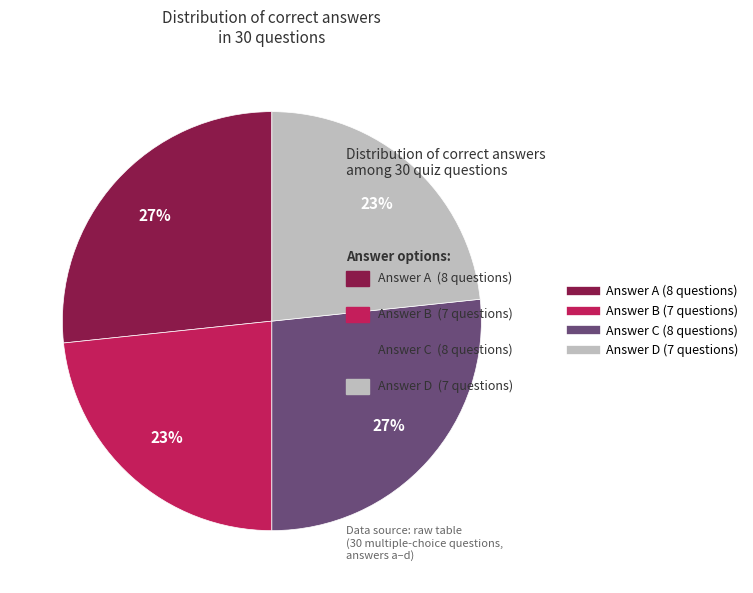

How many slices are in this pie chart?

4